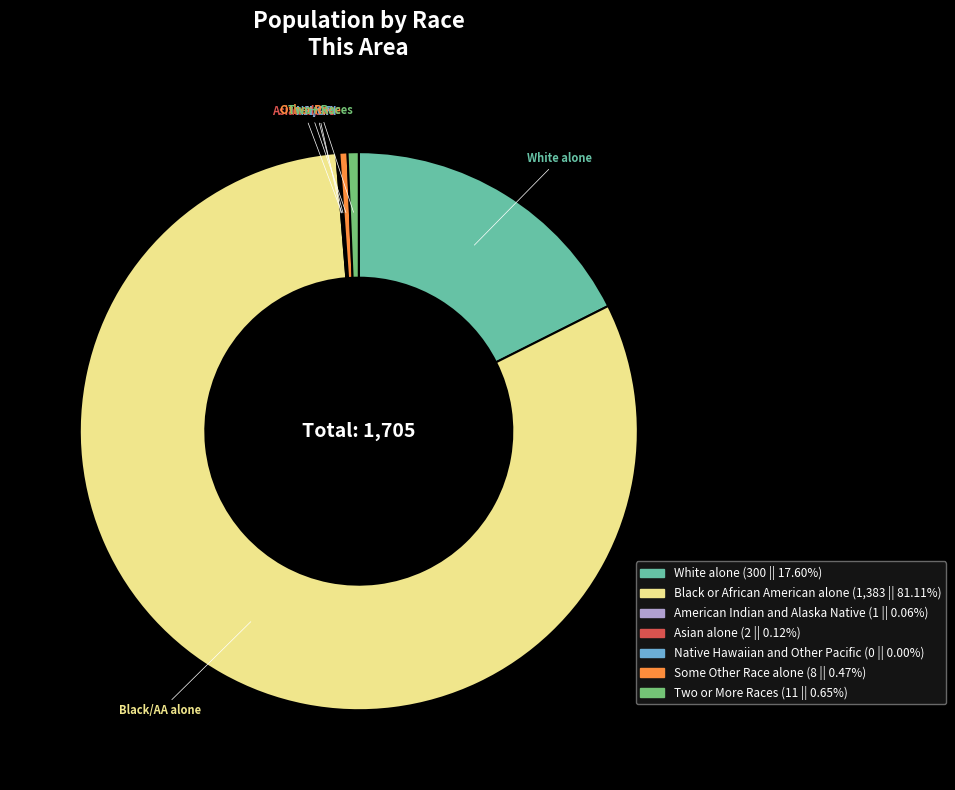

What is the largest slice in the pie chart?

Black or African American alone